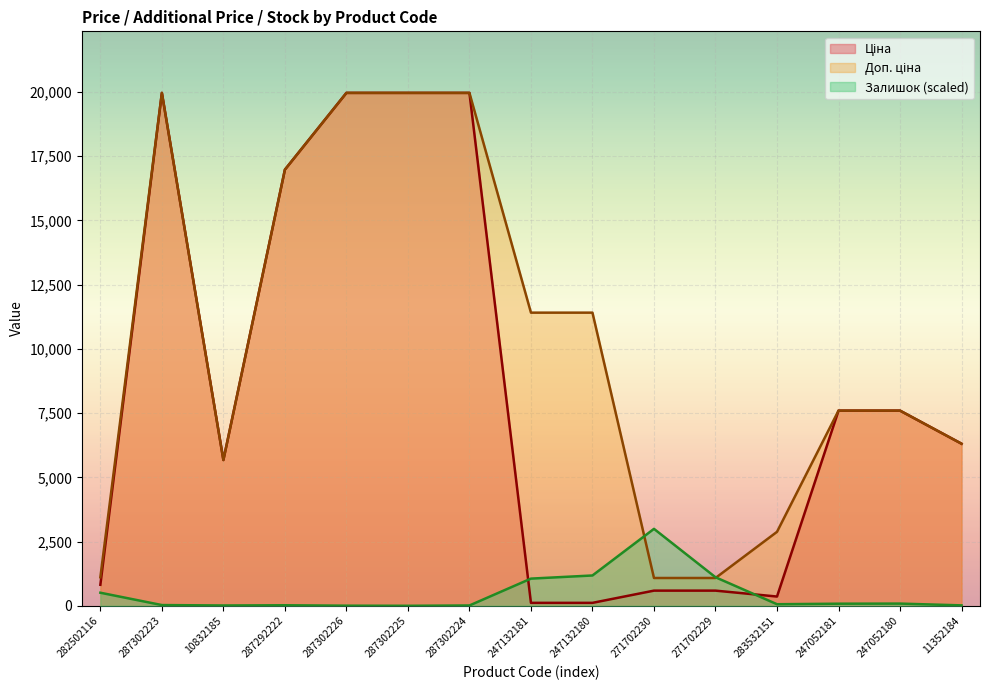

What is the spread (max minus min) of values at 271702229?

520.9